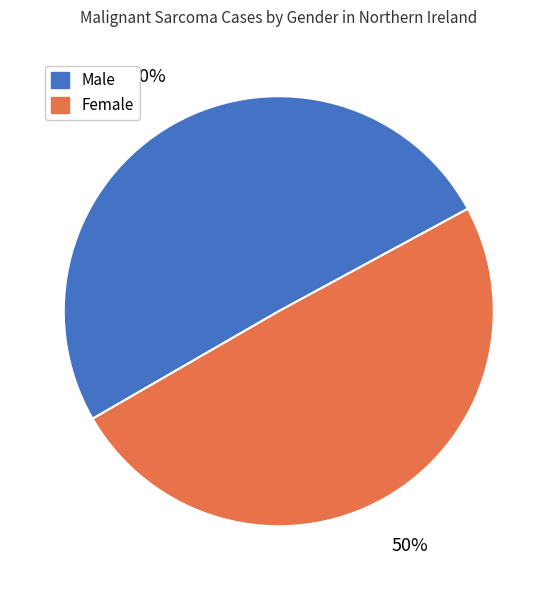

What percentage is the Male slice, to the nearest percent?

50%